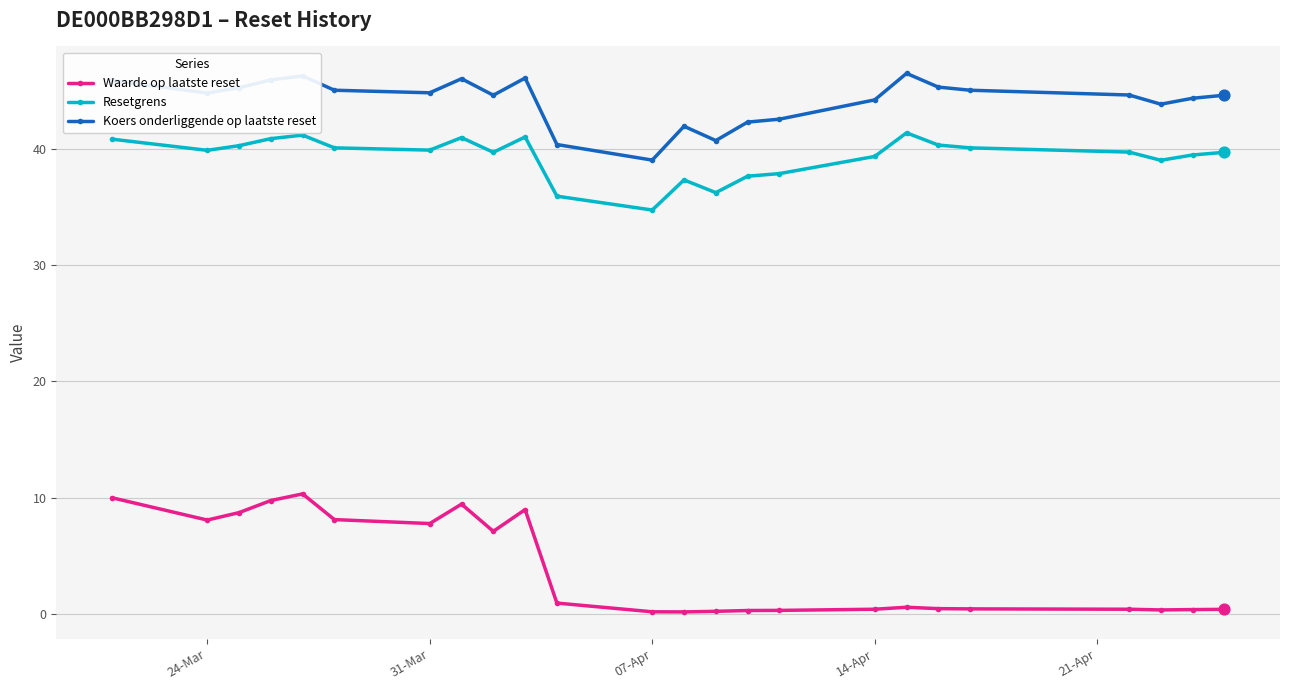

At how many categories does at least one series exceed 32?

24